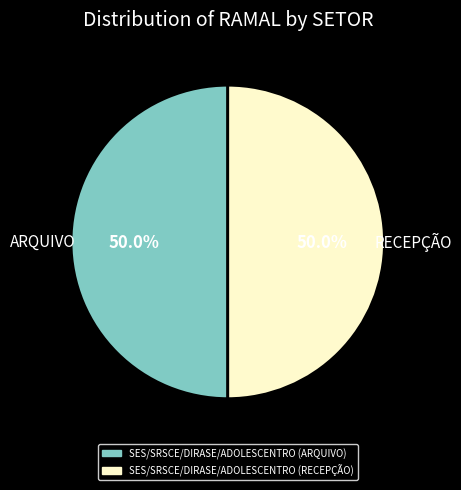

What portion of the pie excludes SES/SRSCE/DIRASE/ADOLESCENTRO (RECEPÇÃO)?

50.0%